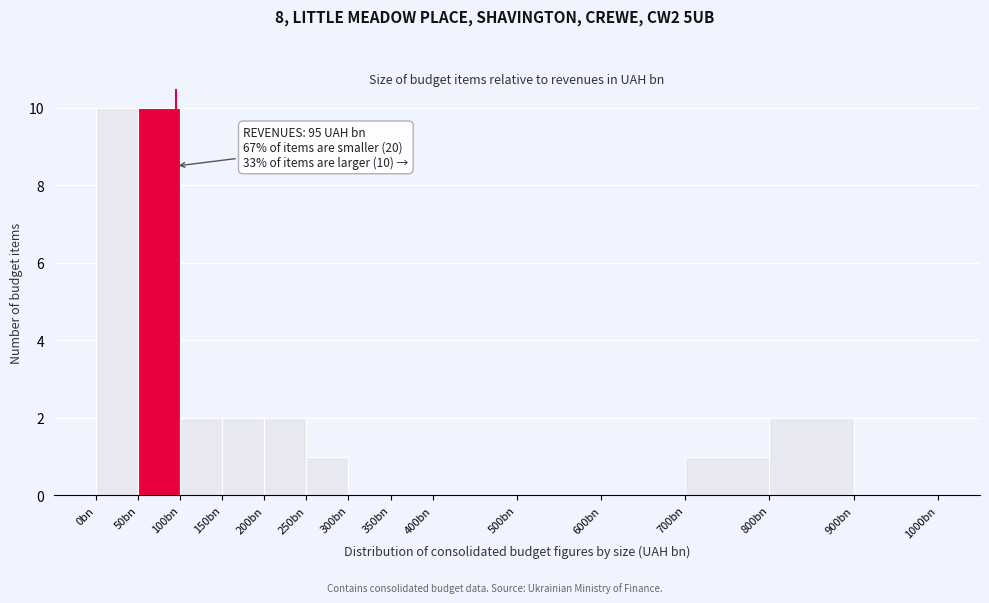

Reading left to right, extract all data points from this chart.

0bn=10	50bn=10	100bn=2	150bn=2	200bn=2	250bn=1	300bn=0	350bn=0	400bn=0	500bn=0	600bn=0	700bn=1	800bn=2	900bn=0